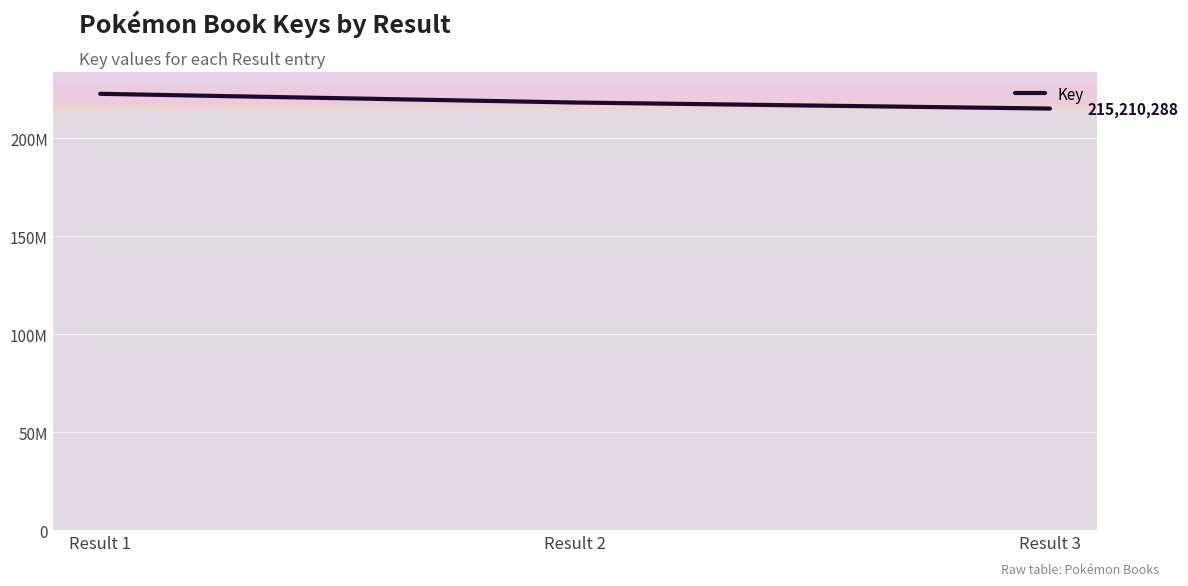

True or false: the data shows 215210288 at Result 3.

True